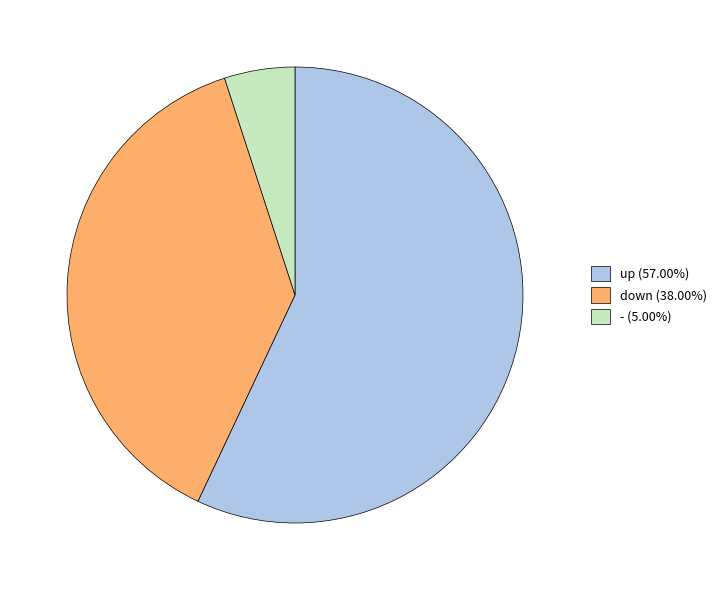

Which slice is the smallest?

-